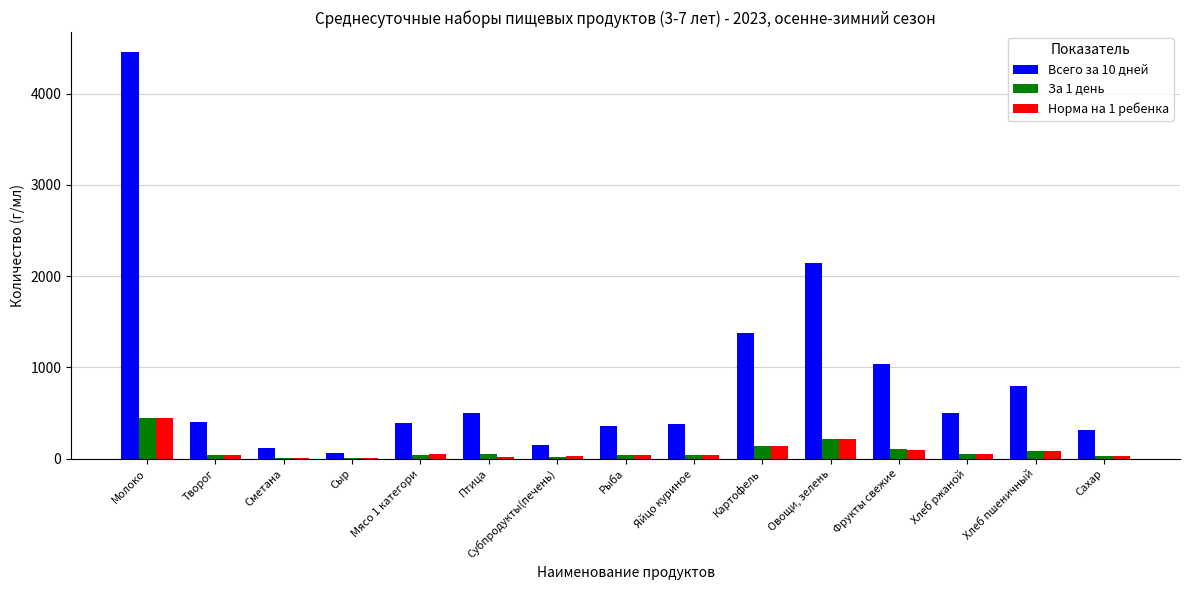

Which series has the widest spread of values?

Всего за 10 дней